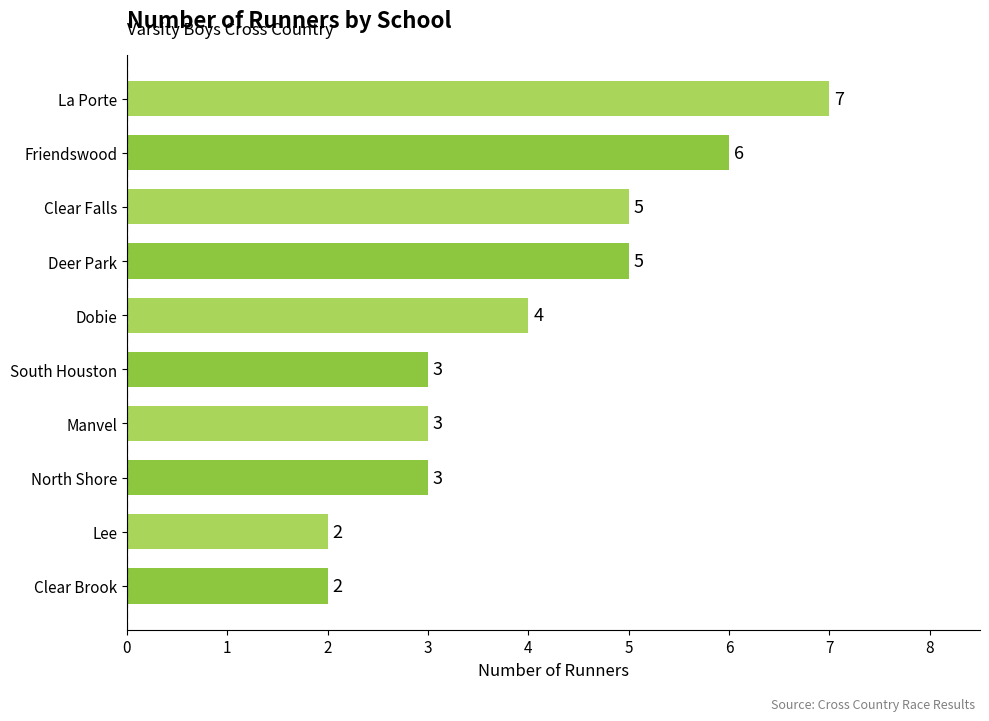

Approximately how many times larger is the value at Dobie compared to Friendswood?

0.7